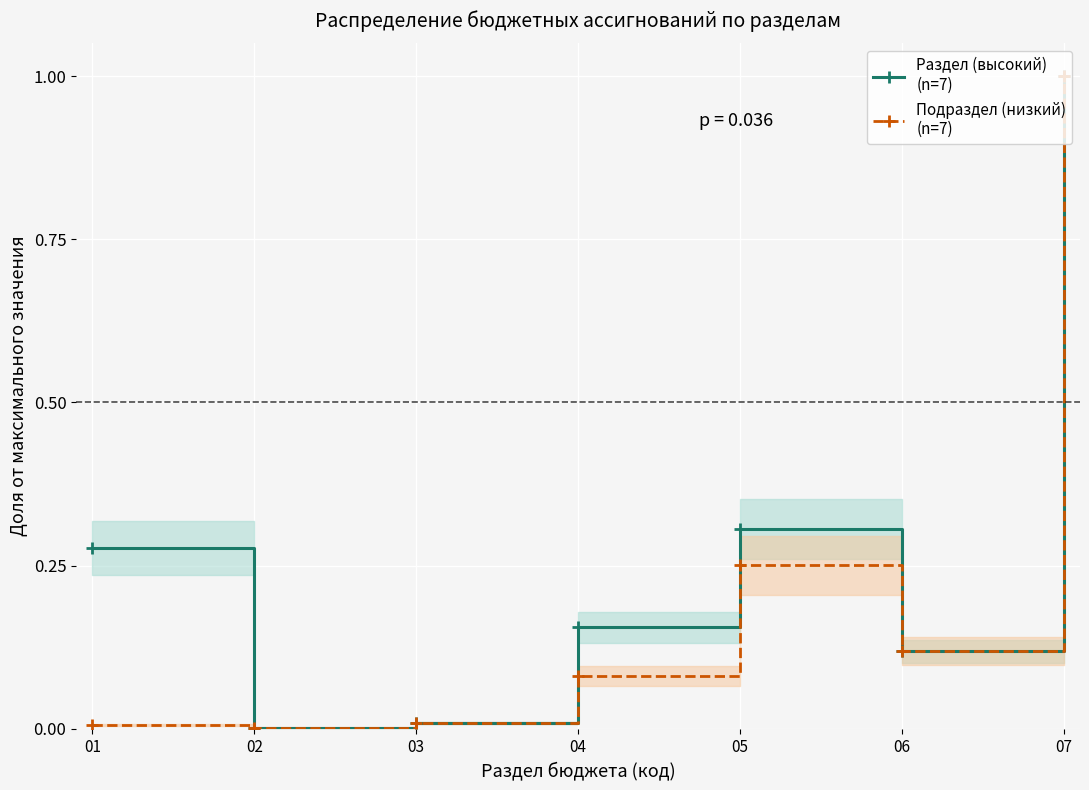

In Раздел (высокий)
(n=7), how many points are higher than both neighbors (excluding endpoints)?

1